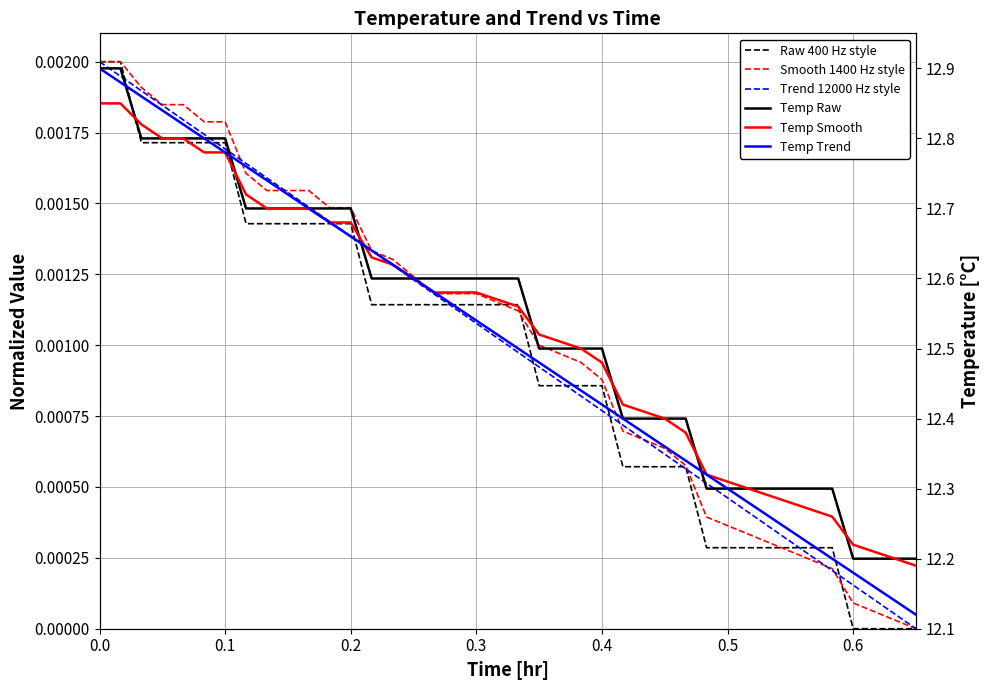

How many values in the Trend 12000 Hz style series exceed 0?

39